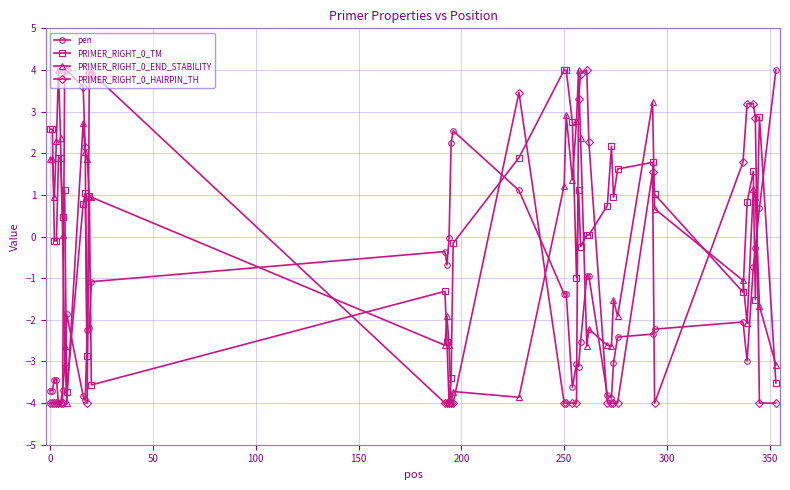

What is the value of the PRIMER_RIGHT_0_END_STABILITY point at the 12th from the left?

1.9